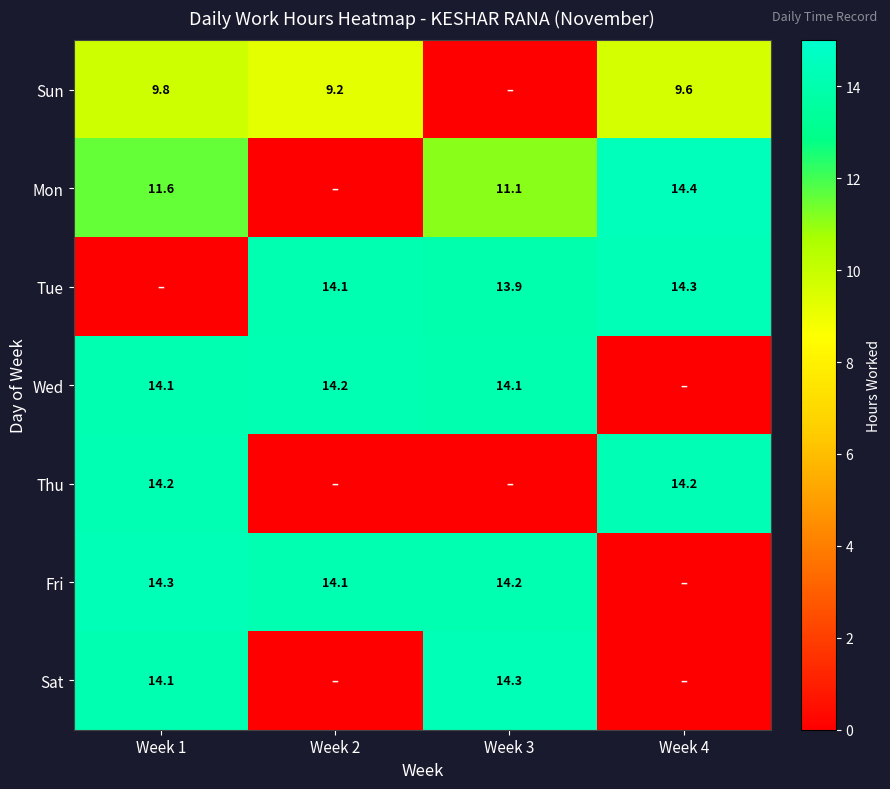

What is the difference between the Mon values at Week 3 and Week 1?

0.5